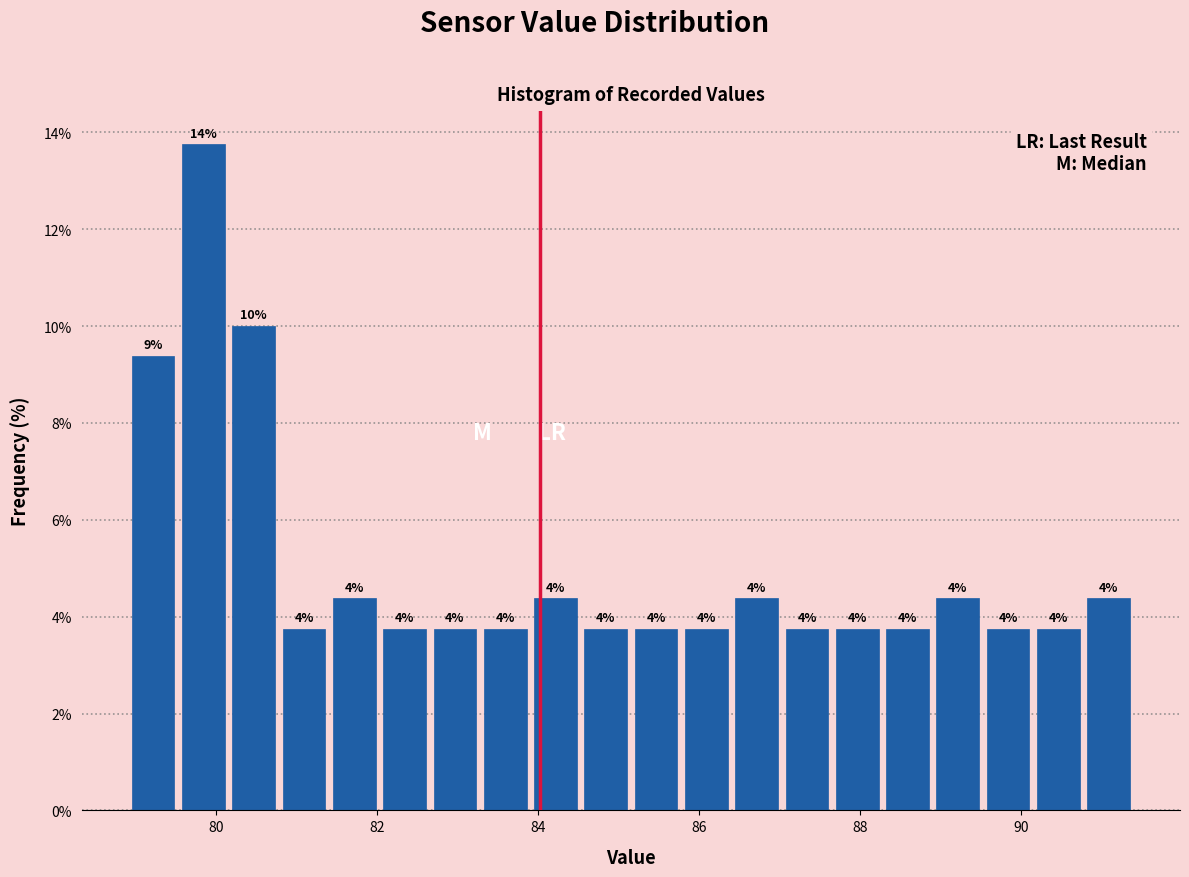

Around what value on the x-axis is the tallest bar? Give the approximate position of its centre, as read against the axis.

79.8